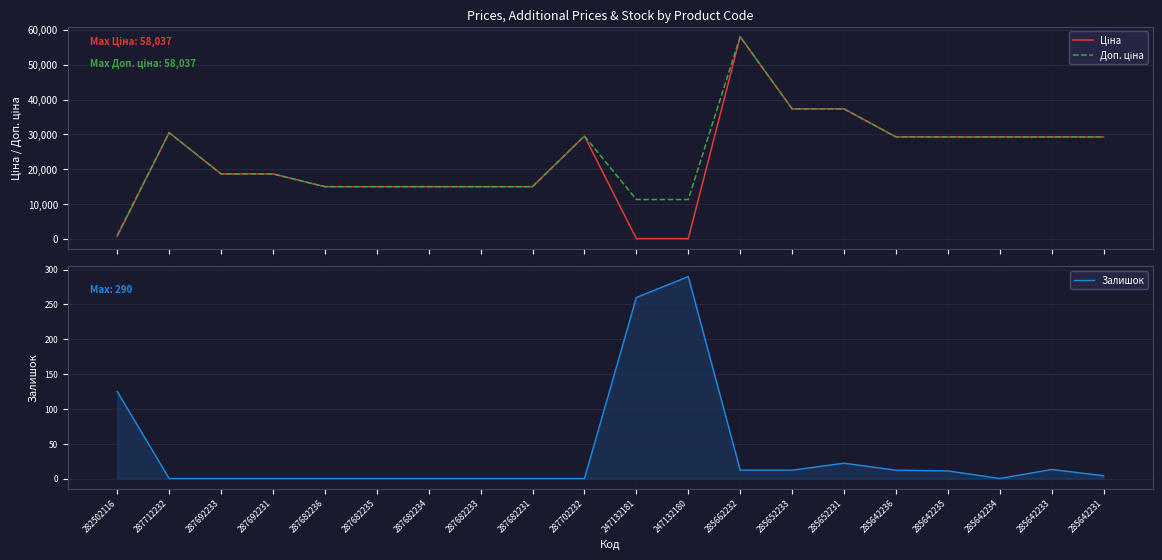

Does the chart display data point markers on the line(s)?

No